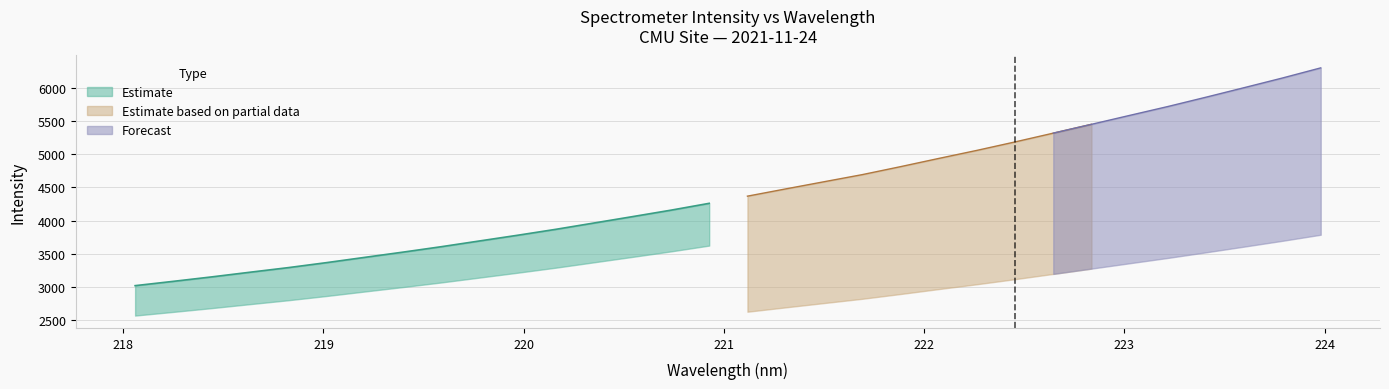

What is the difference between the second highest and second lowest values?

3075.4